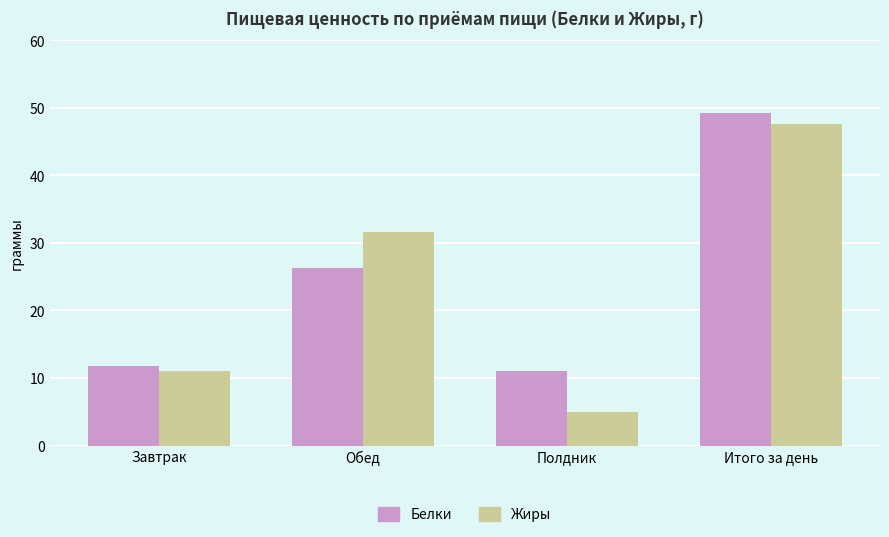

Read the Жиры value at Полдник.

4.9